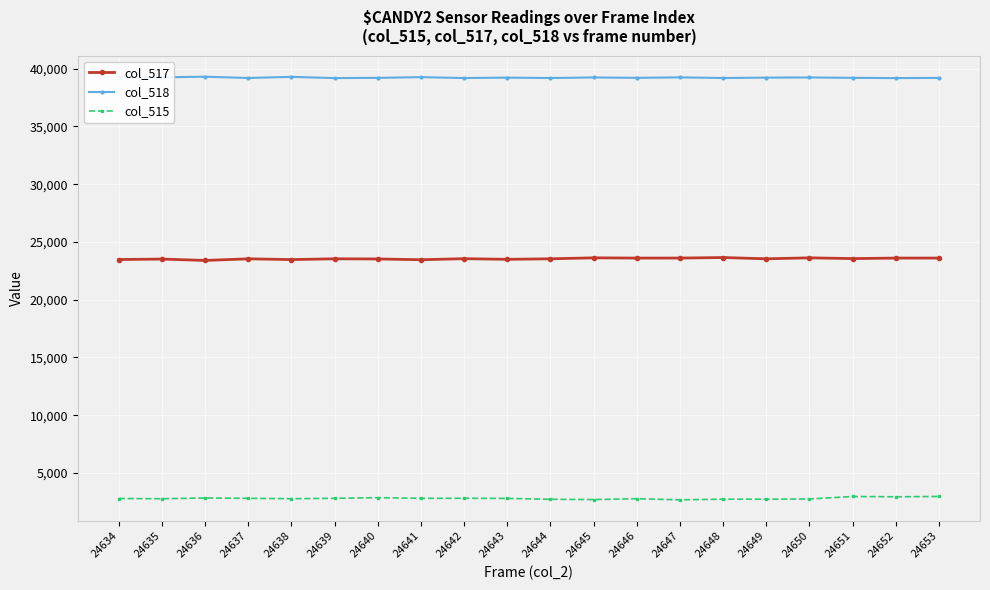

What is the value of the col_515 point at the 2nd from the left?

2771